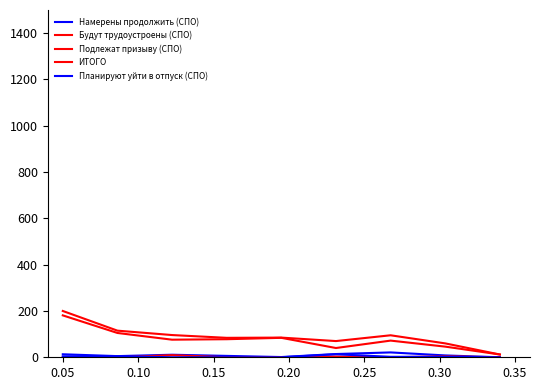

What is the highest value of the ИТОГО series?

200